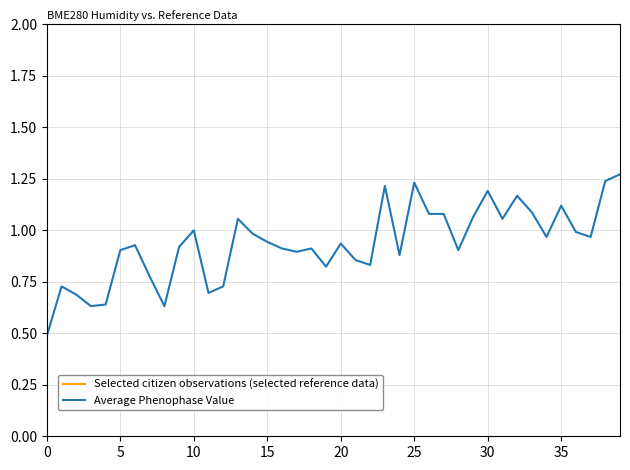

Is this an area chart (filled region under the line)?

No